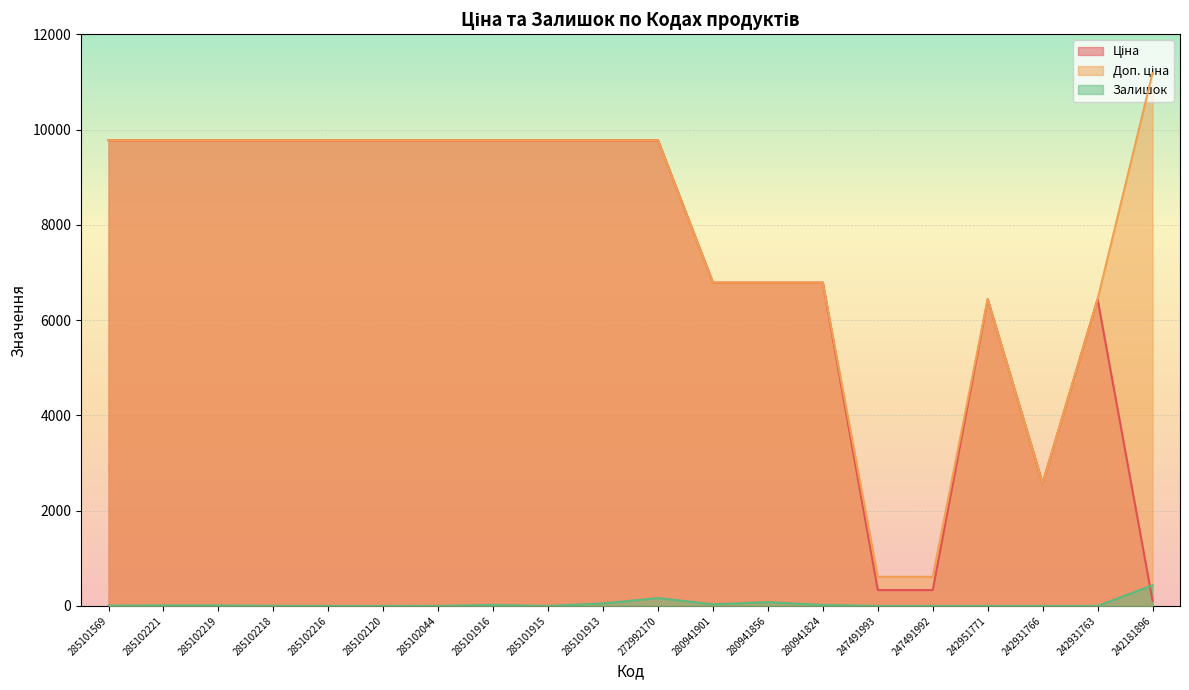

Which series has the widest spread of values?

Доп. ціна